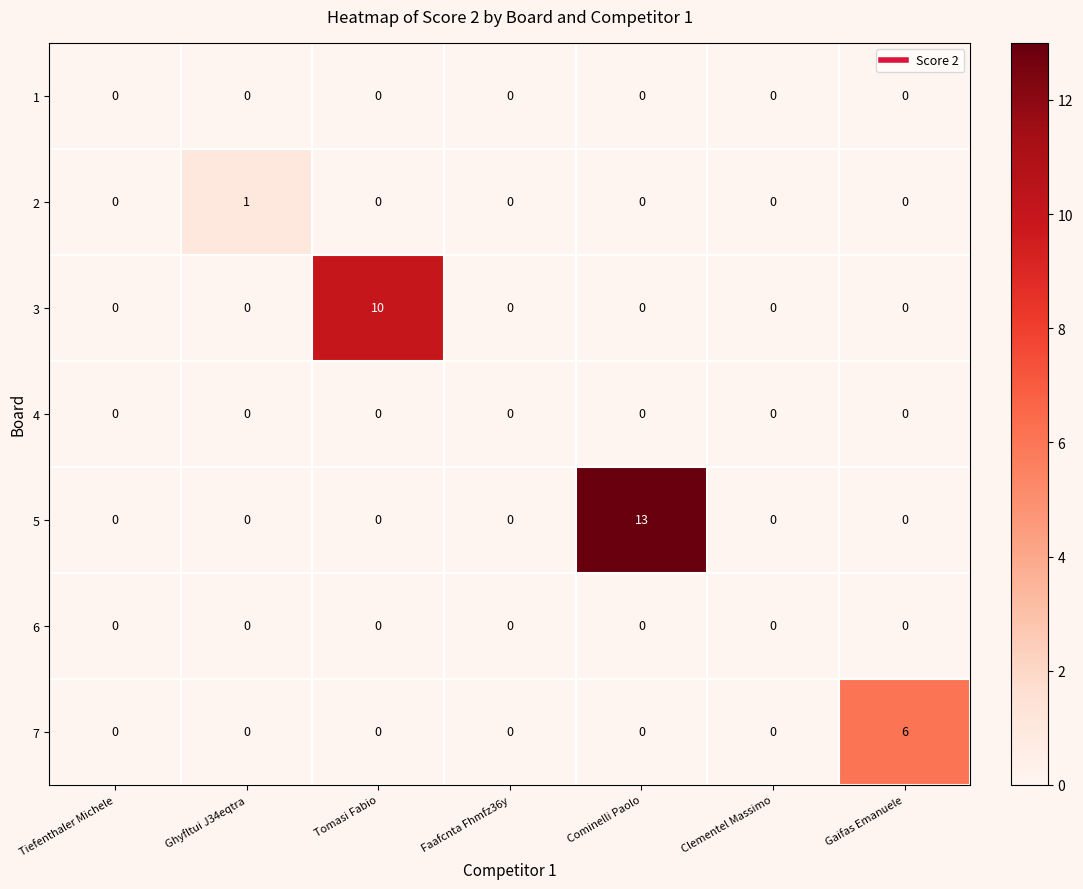

Between Ghyfltui J34eqtra and Cominelli Paolo, which series saw the biggest shift?

5